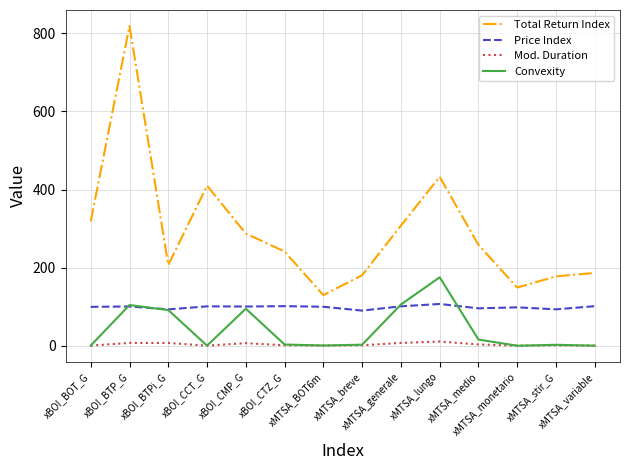

What is the sum of all Total Return Index values?

4104.4